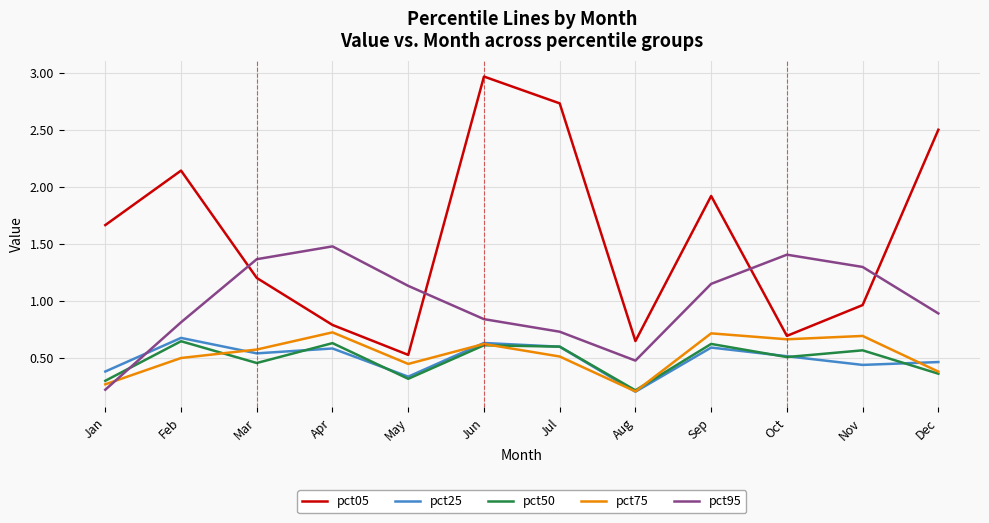

Where is pct95 nearest to the value 0?

Jan